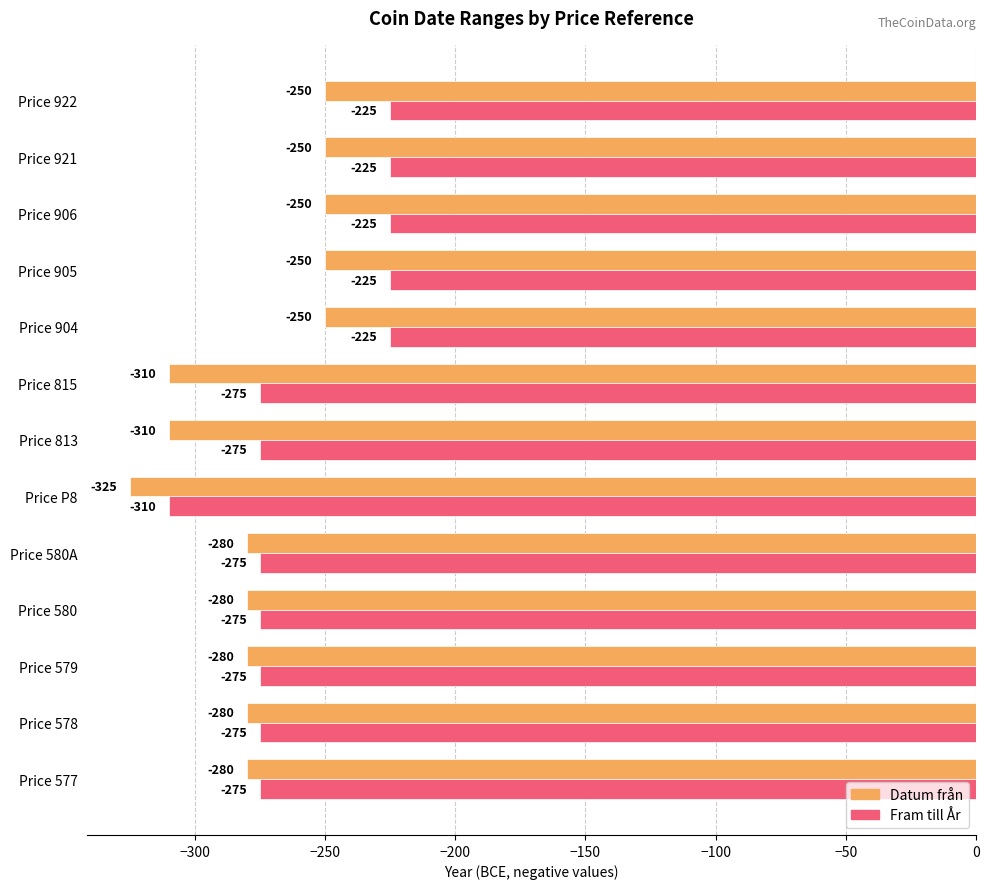

Count the Fram till År values in the range -275 to -225.

12